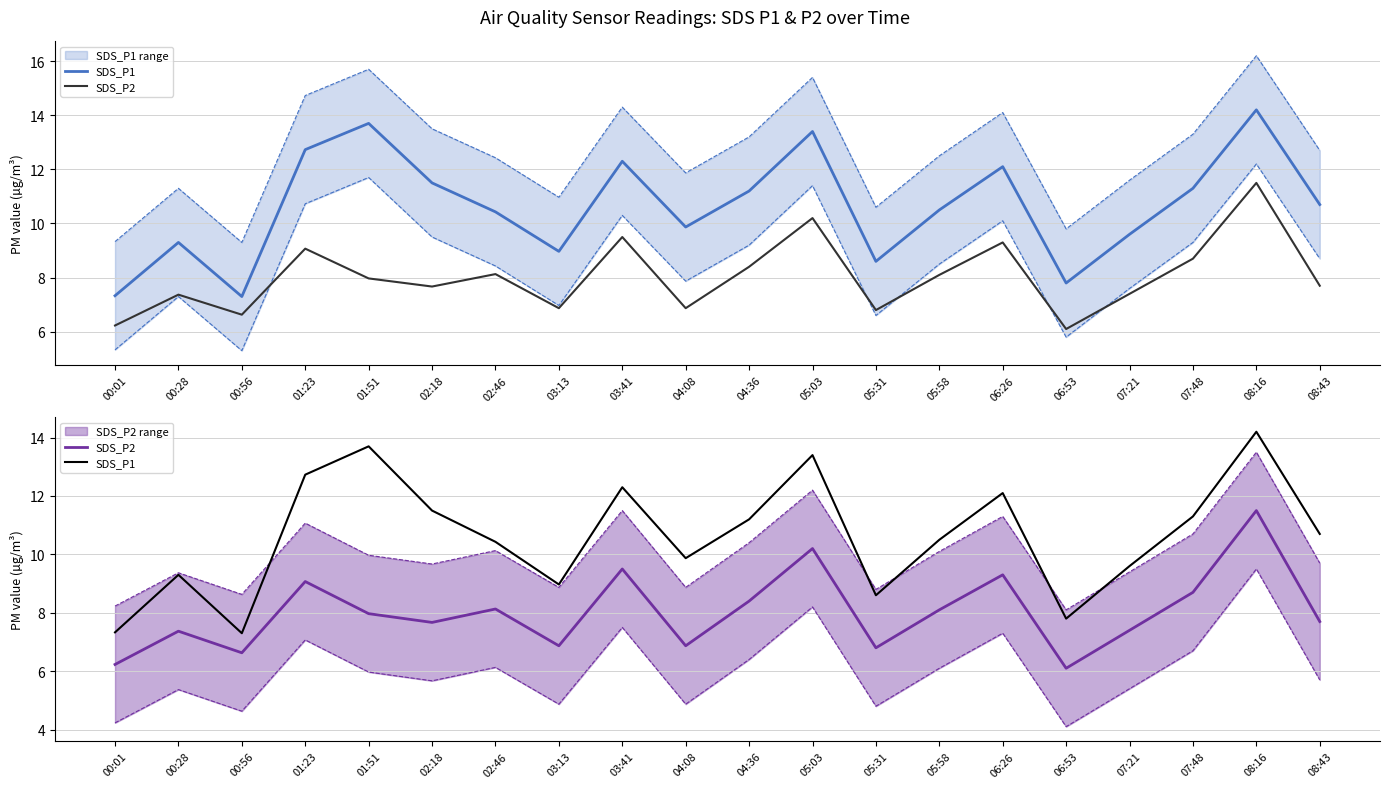

List the series in order of their overall mean, highest first.

SDS_P1, SDS_P2